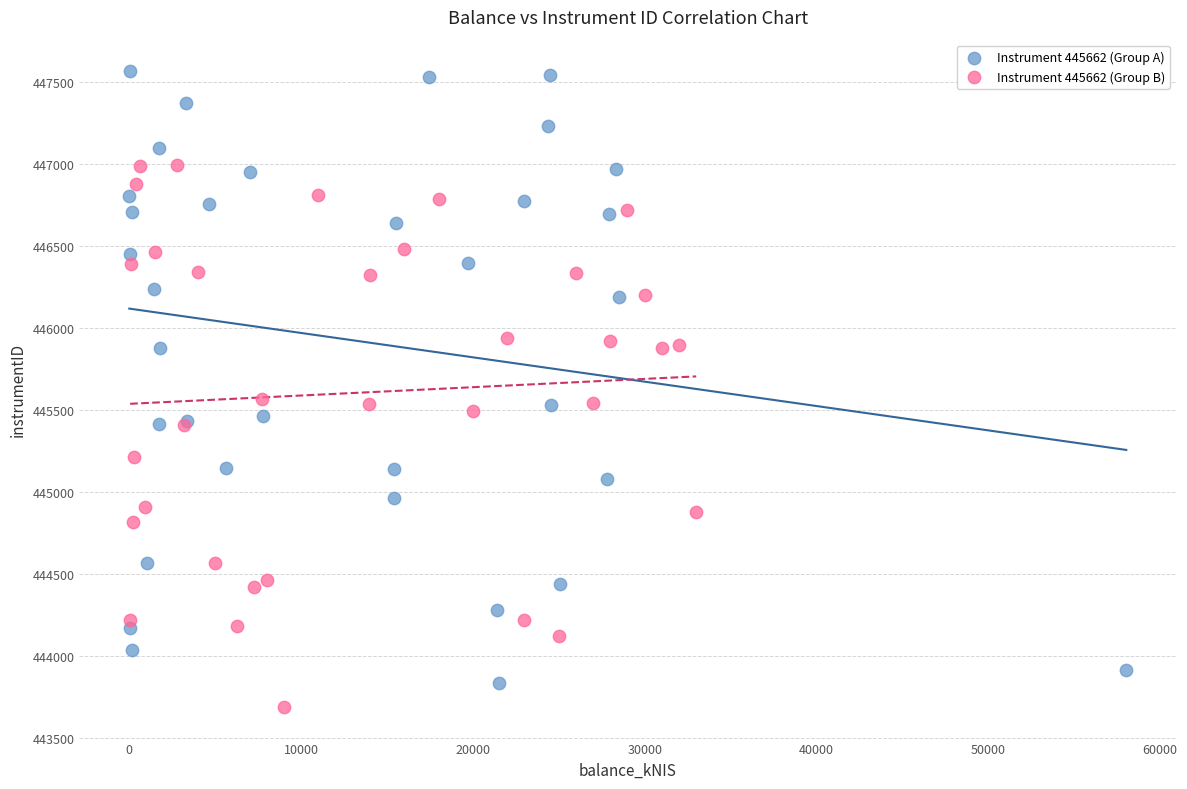

Which series has the largest Y range (max minus min)?

Instrument 445662 (Group A)